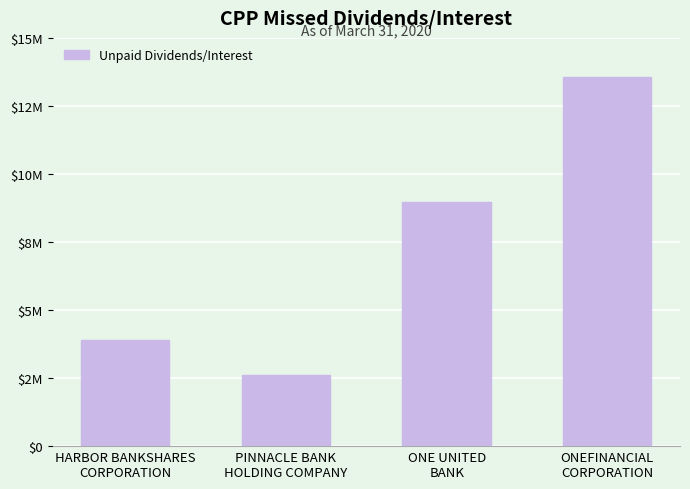

Rank the categories by value from highest to lowest.

ONEFINANCIAL
CORPORATION, ONE UNITED
BANK, HARBOR BANKSHARES
CORPORATION, PINNACLE BANK
HOLDING COMPANY